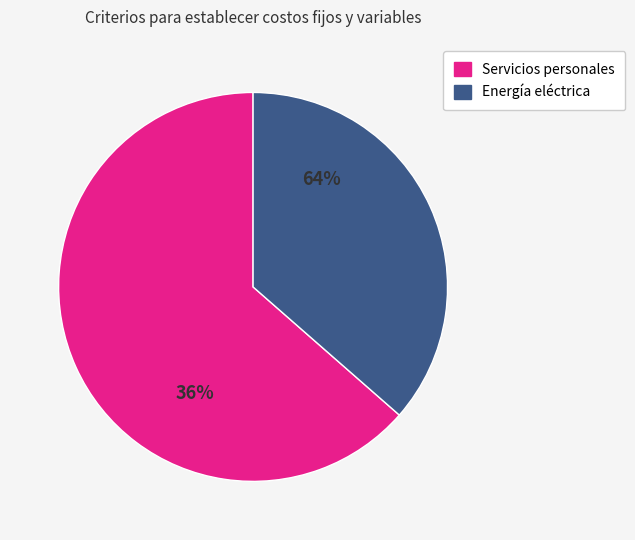

Rank the categories by value from lowest to highest.

Energía eléctrica, Servicios personales